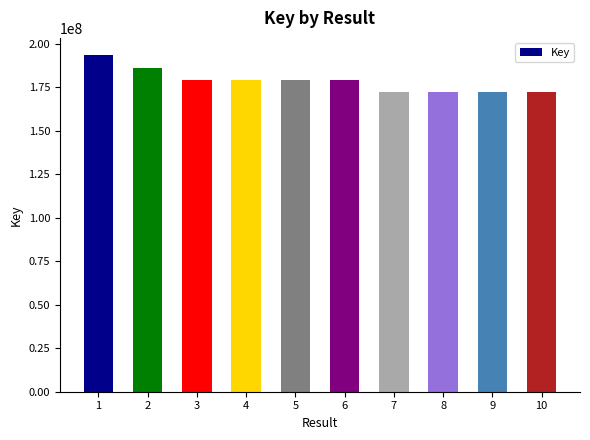

What is the sum of the values at 10 and 5?

351765641